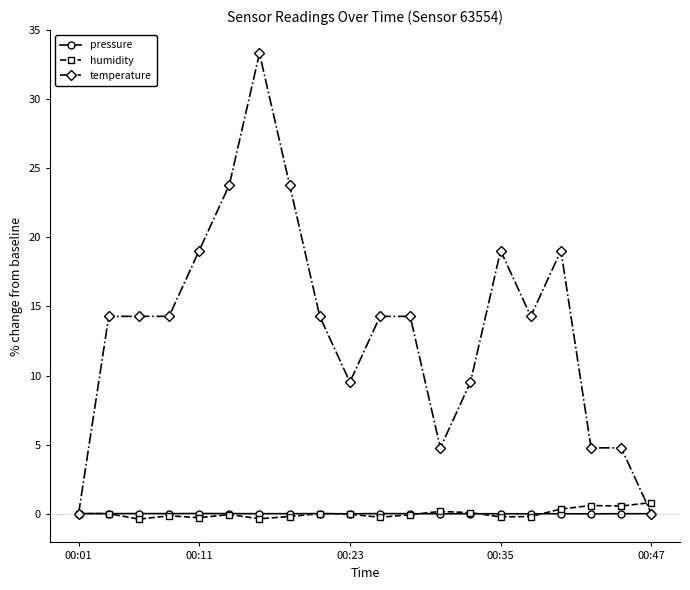

Which series has the widest spread of values?

temperature